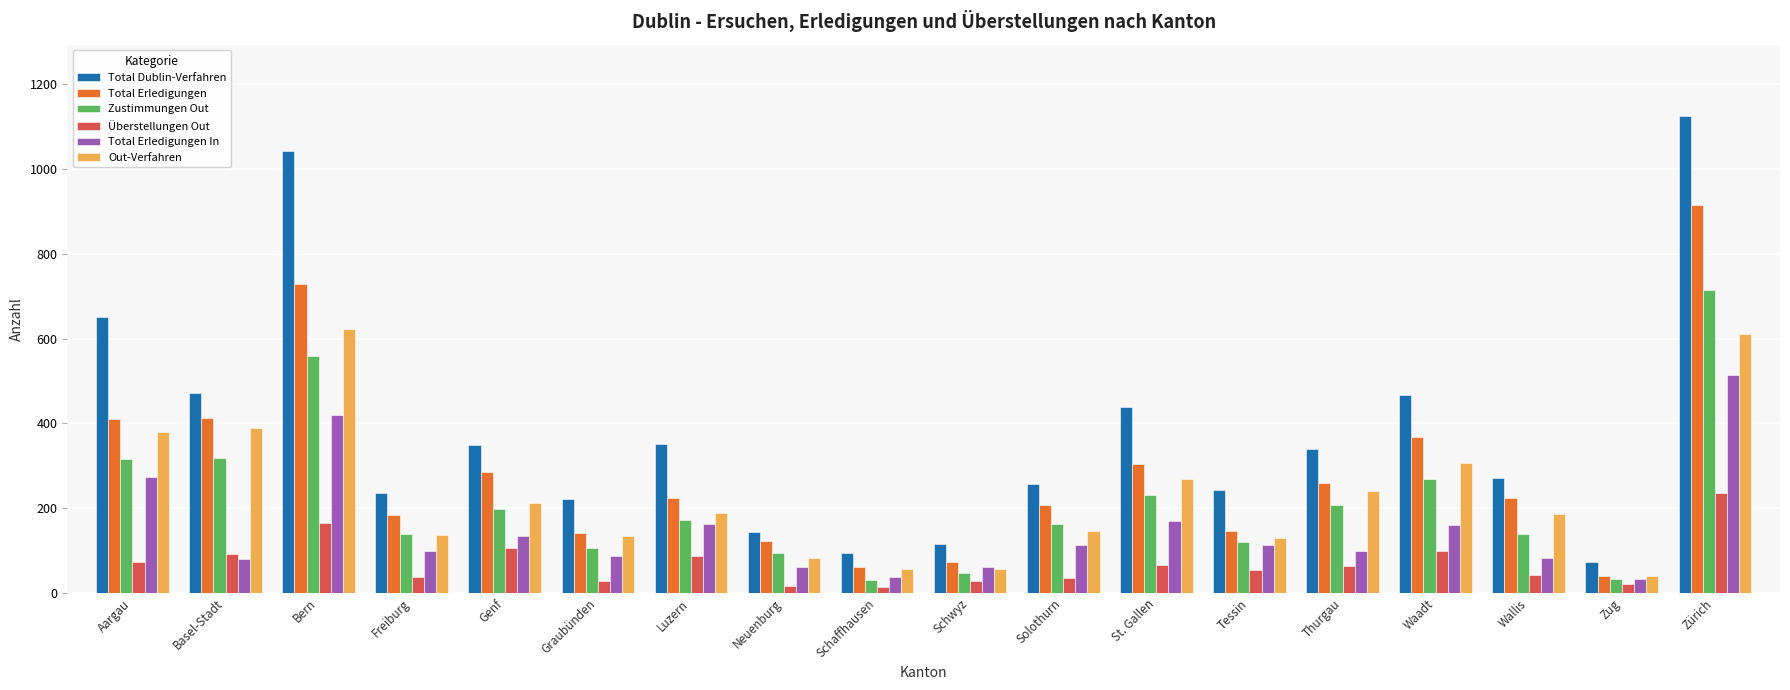

Rank the series at Wallis from lowest to highest value.

Überstellungen Out, Total Erledigungen In, Zustimmungen Out, Out-Verfahren, Total Erledigungen, Total Dublin-Verfahren